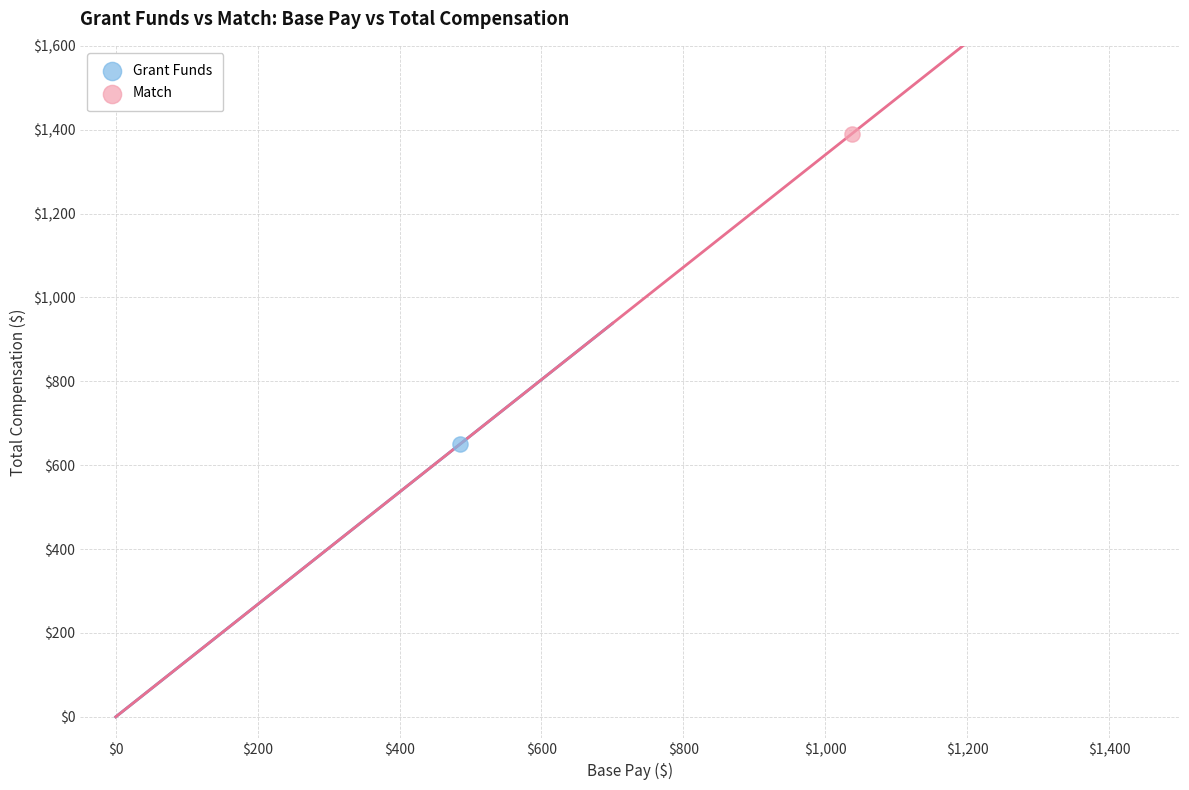

What are all the series names shown in the legend?

Grant Funds, Match